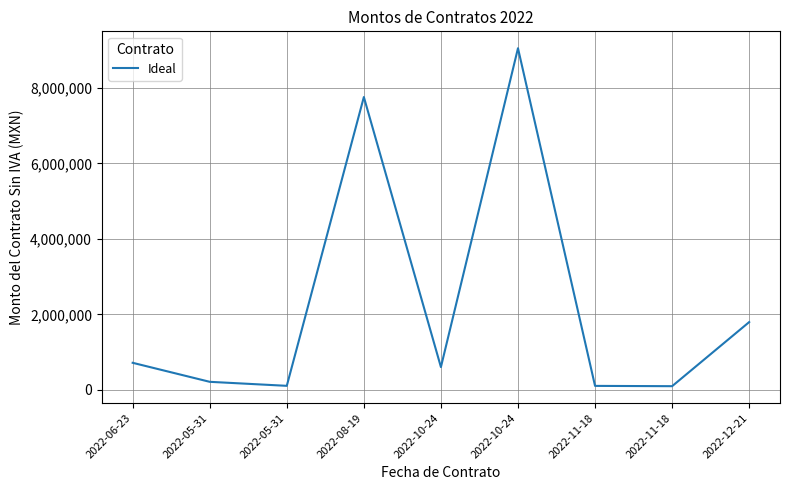

Which category has the lowest value across all series?

2022-11-18